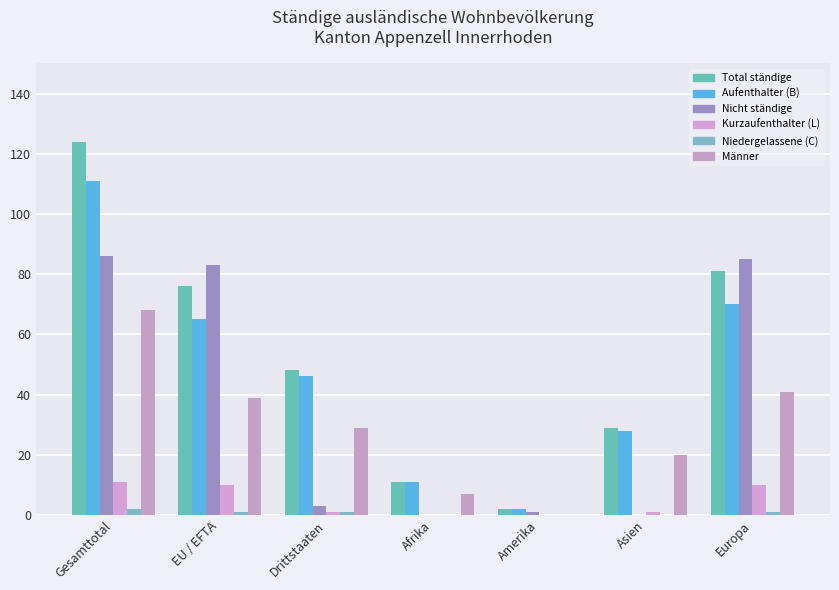

What position from the right is Drittstaaten?

5